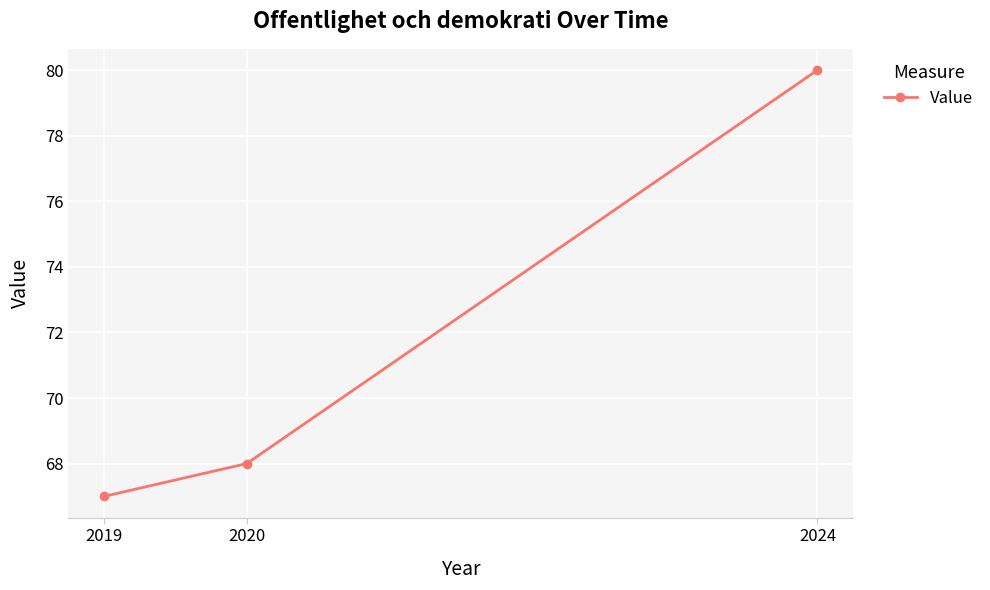

What is the change in value from 2020 to 2024?

+12